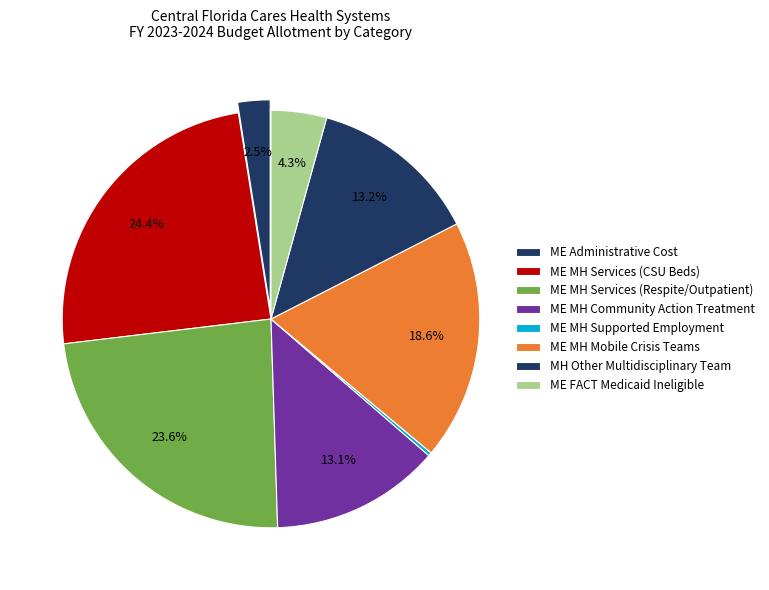

How many slices are in this pie chart?

8